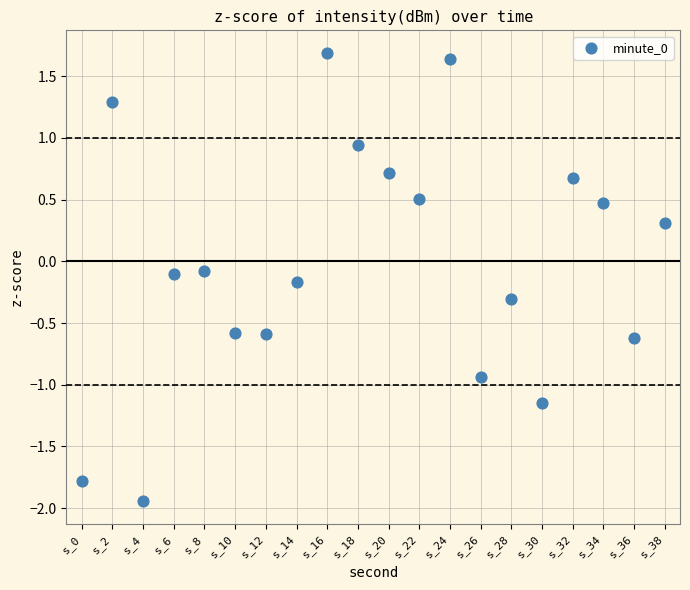

What is the range of Y values (max minus min)?

3.6